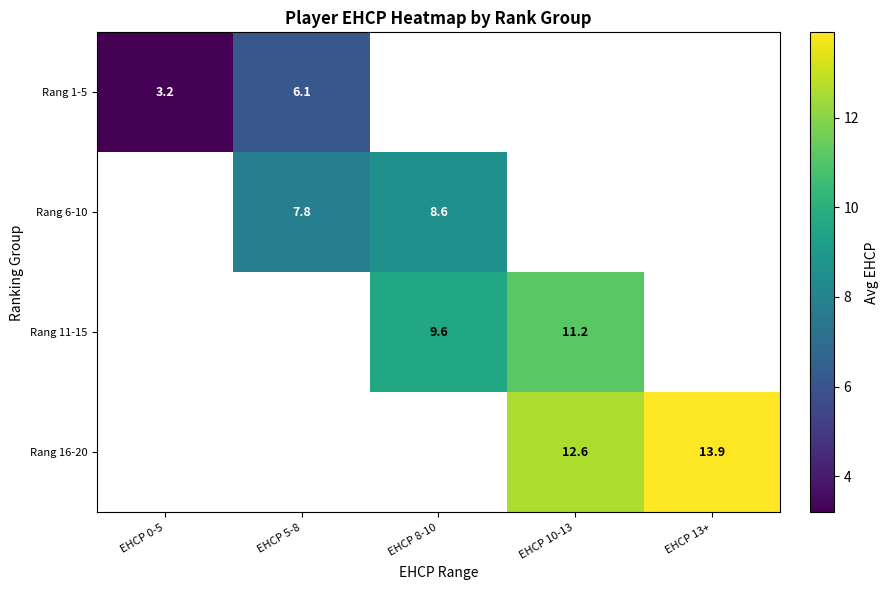

Is it true that Rang 11-15 equals 2.6 at EHCP 10-13?

False